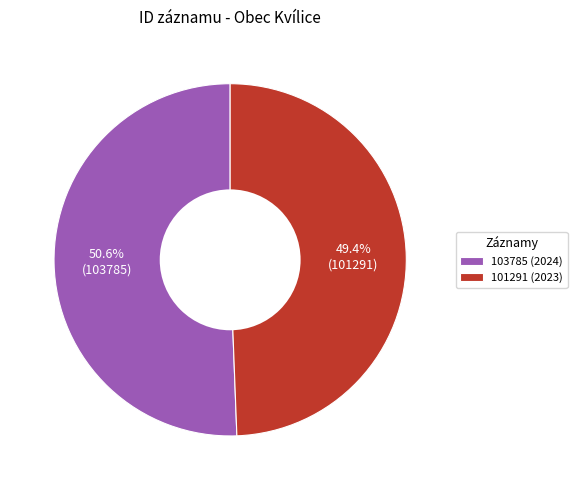

What is the ratio of the value at 103785 (2024) to the value at 101291 (2023)?

1.0